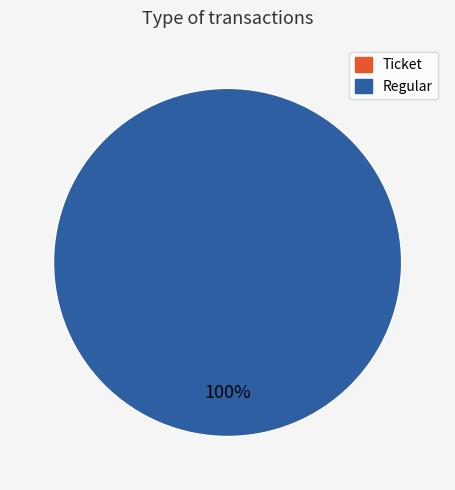

The Regular slice represents 100% of the pie. True or false?

True